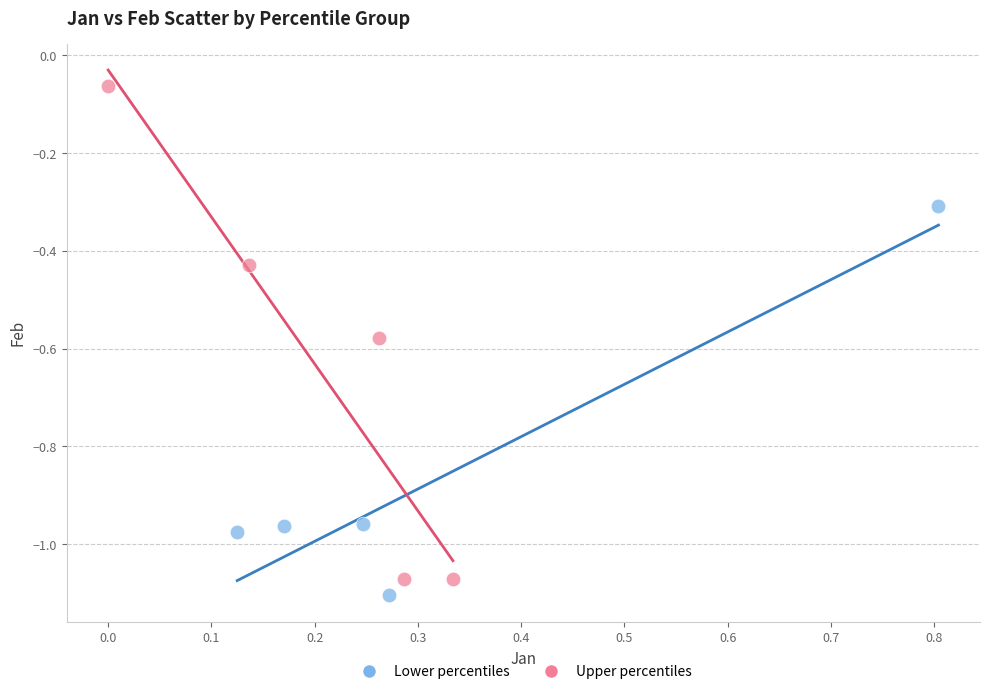

Which series has the largest Y range (max minus min)?

Upper percentiles